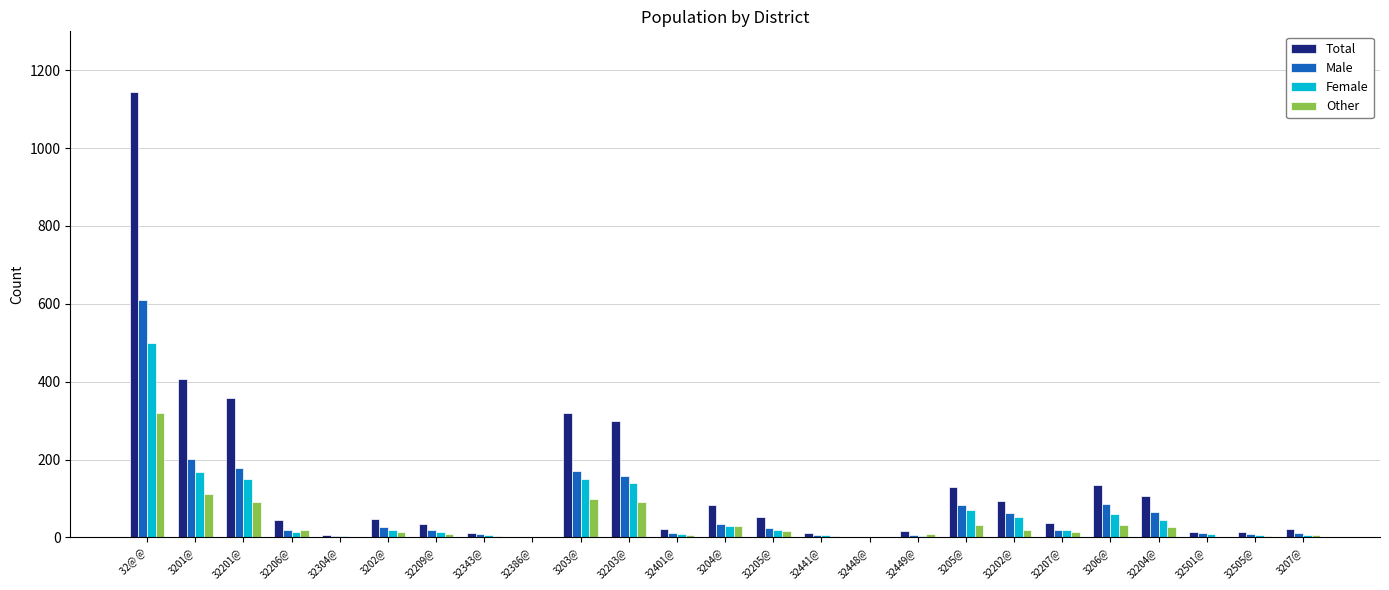

What is the approximate value of Total at 32202@, to the nearest 50?

100